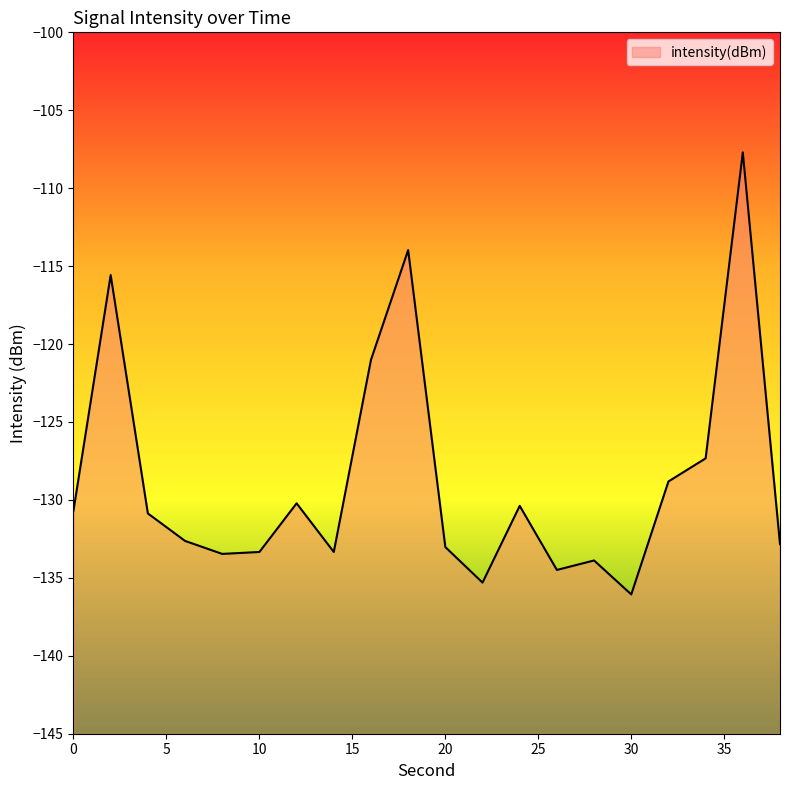

Does the chart have visible grid lines?

No